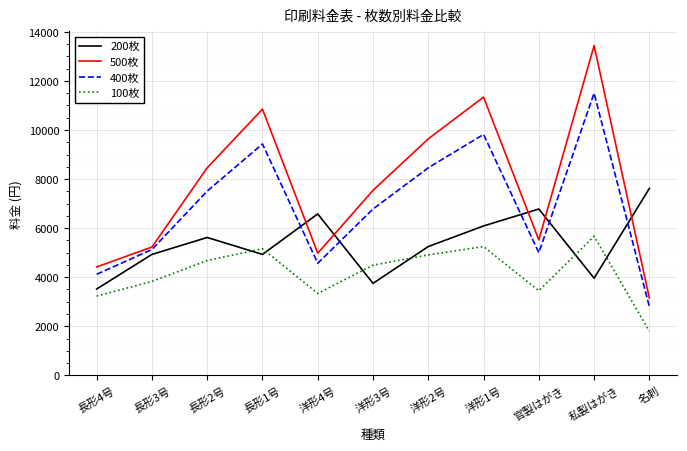

Where does the 200枚 series first go above 5250?

長形2号